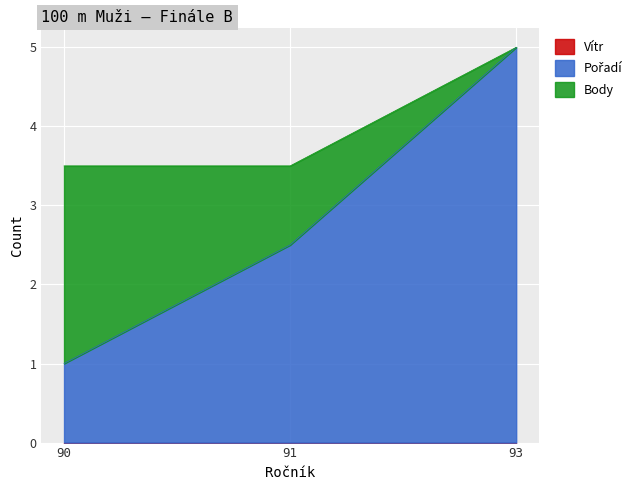

At which category is the sum across all series the highest?

93